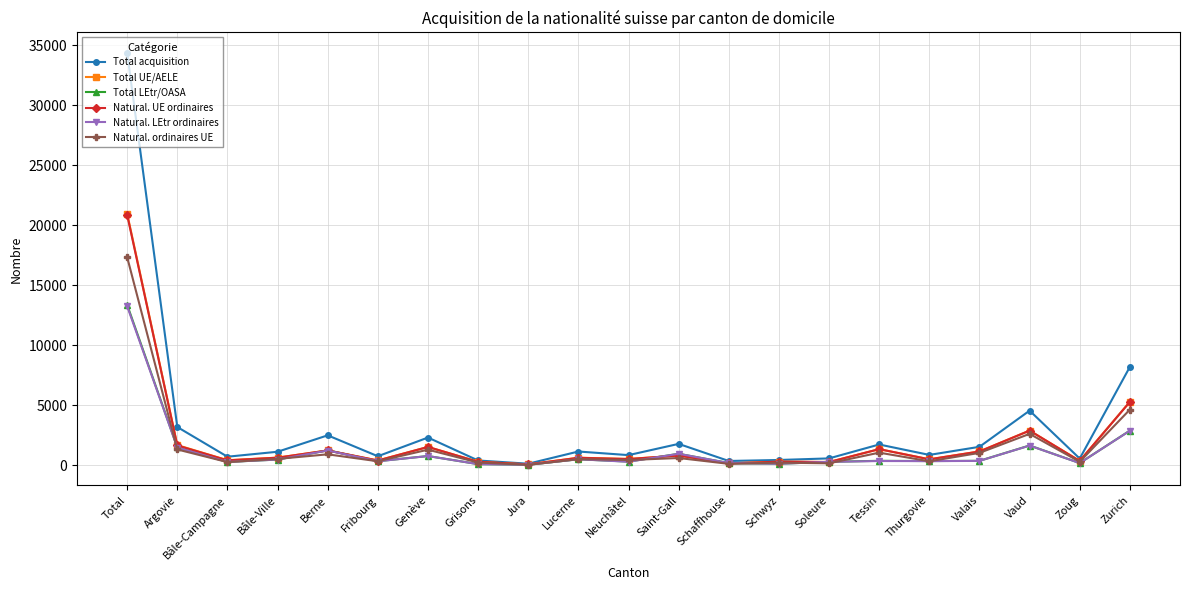

True or false: Total acquisition has a value of 1160 at Lucerne.

True